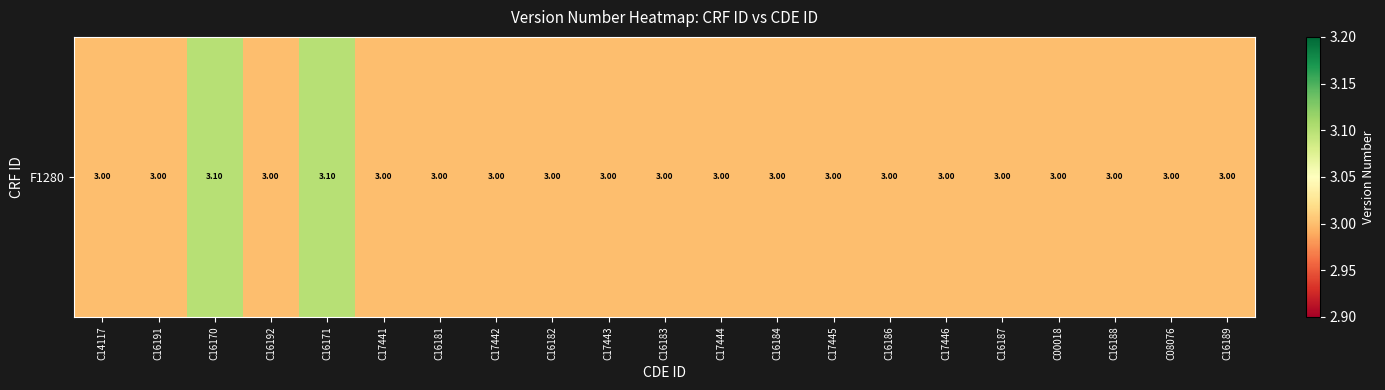

How many categories are shown in the chart?

21